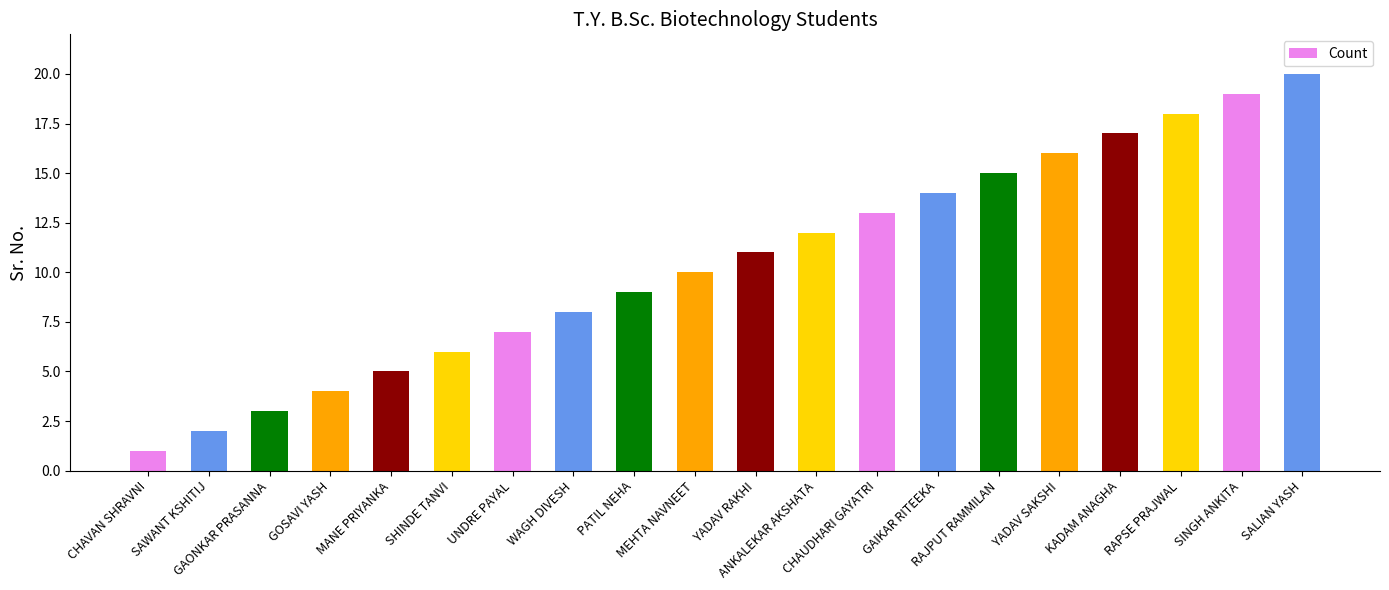

How many bars are there in total?

20